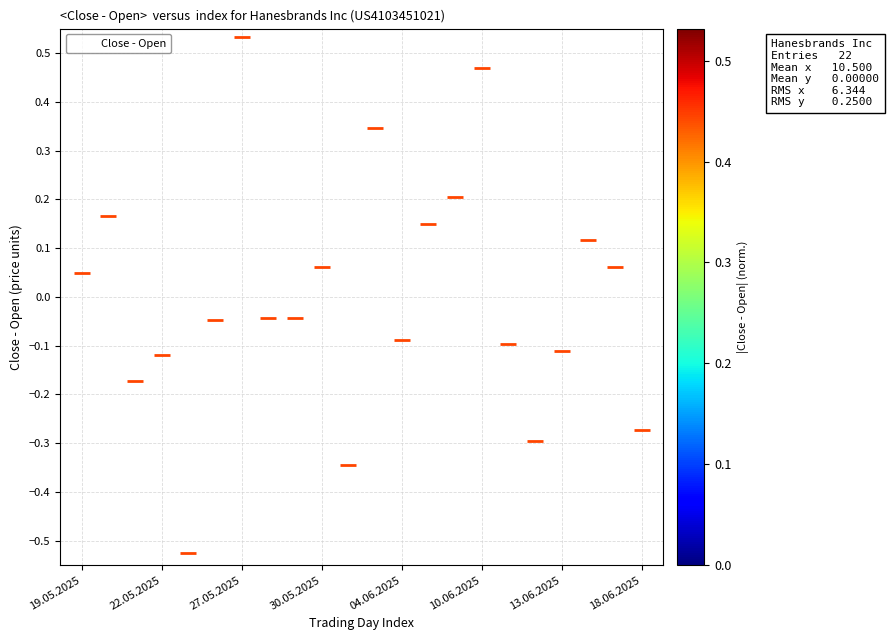

What is the range of Y values (max minus min)?

1.1